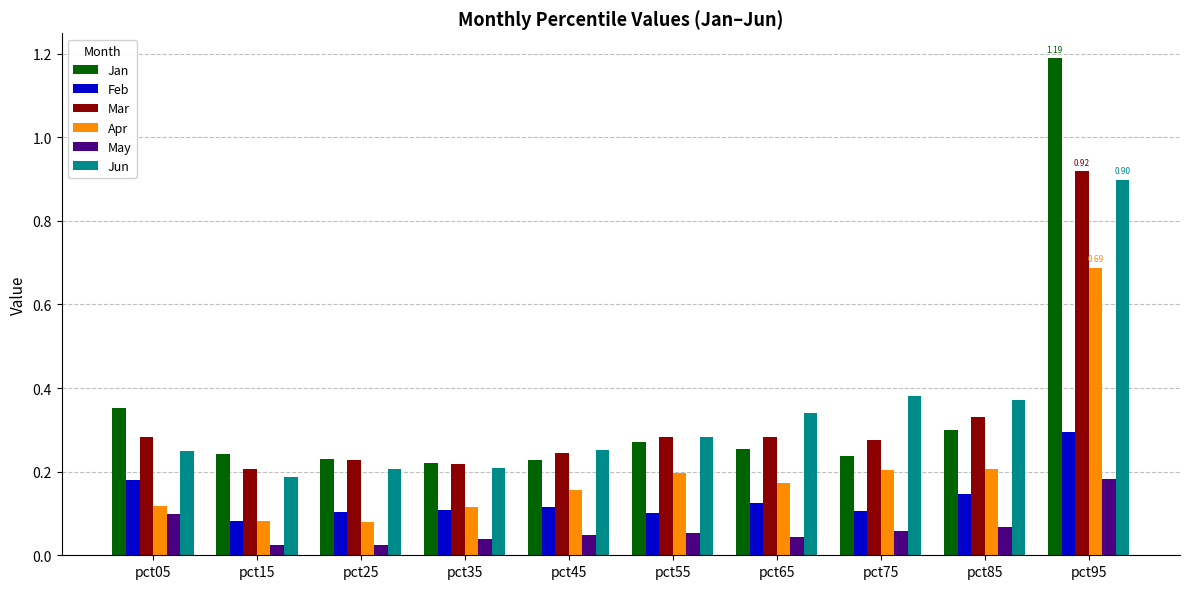

What are all the series names shown in the legend?

Jan, Feb, Mar, Apr, May, Jun